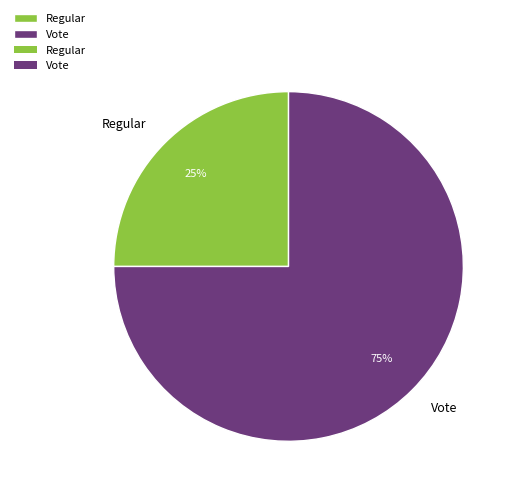

Which slice is the largest?

Vote